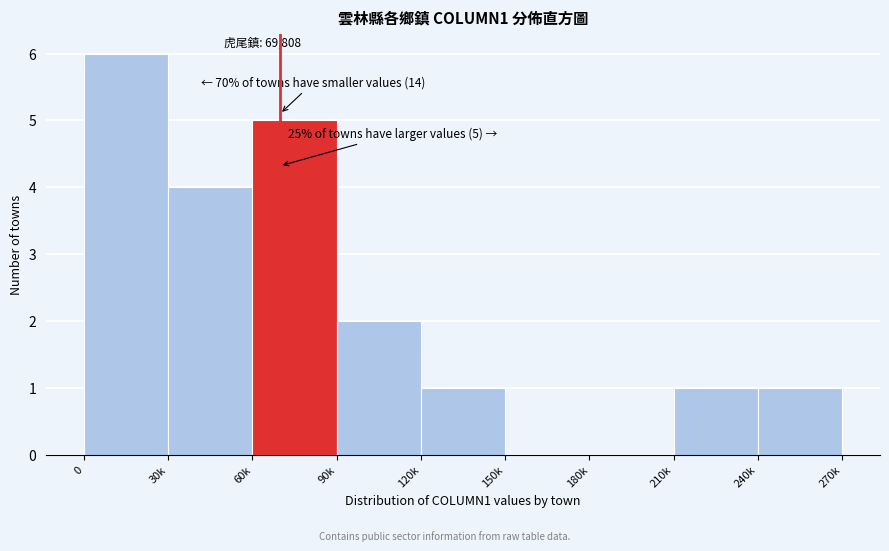

Reading left to right, what are all the values shown in this chart?

0=6	30k=4	60k=5	90k=2	120k=1	150k=0	180k=0	210k=1	240k=1